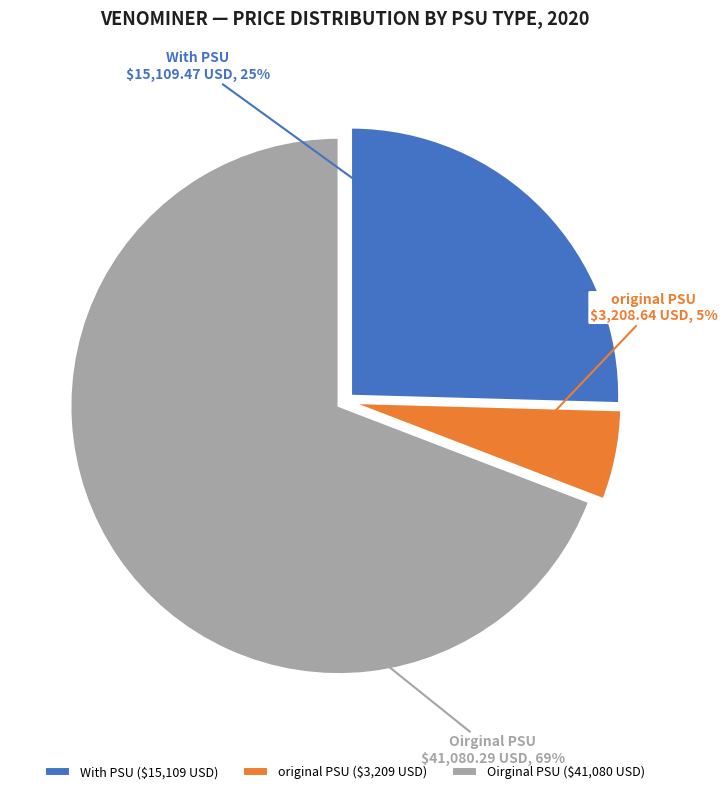

Is original PSU ($3,209 USD) the majority of the pie?

No